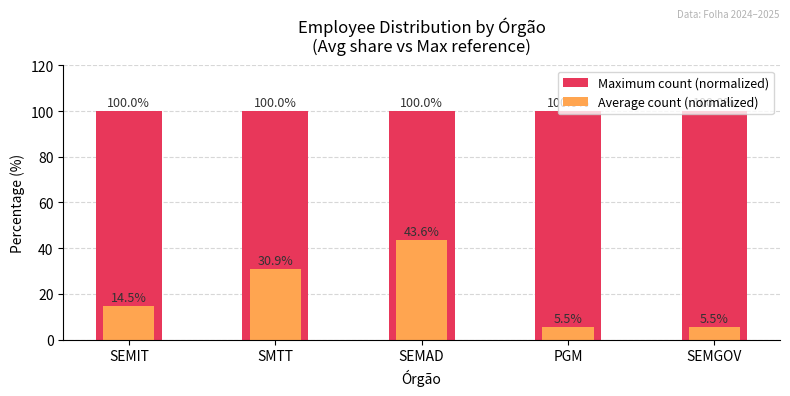

Which category has the highest value in the Average count (normalized) series?

SEMAD